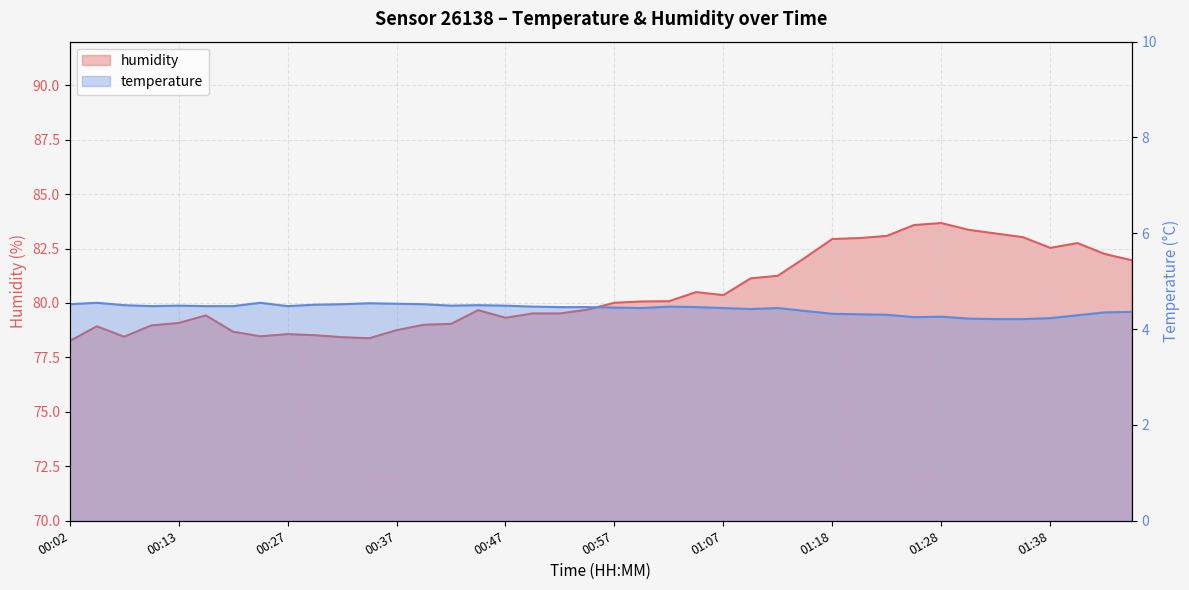

True or false: temperature has a value of 1.5 at 01:18.

False